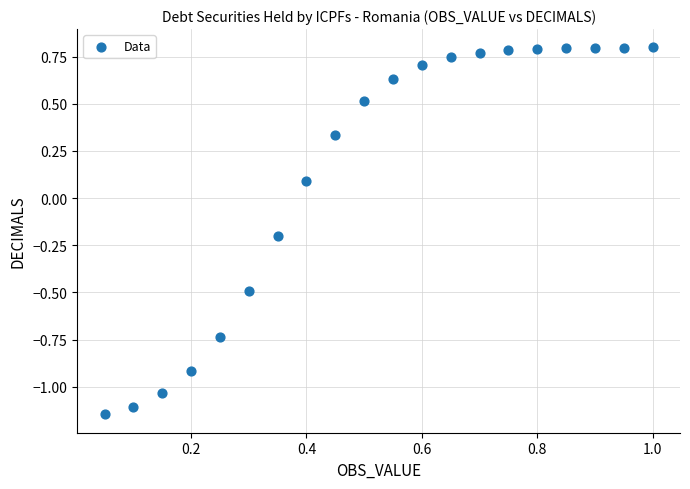

What is the range of Y values (max minus min)?

1.9